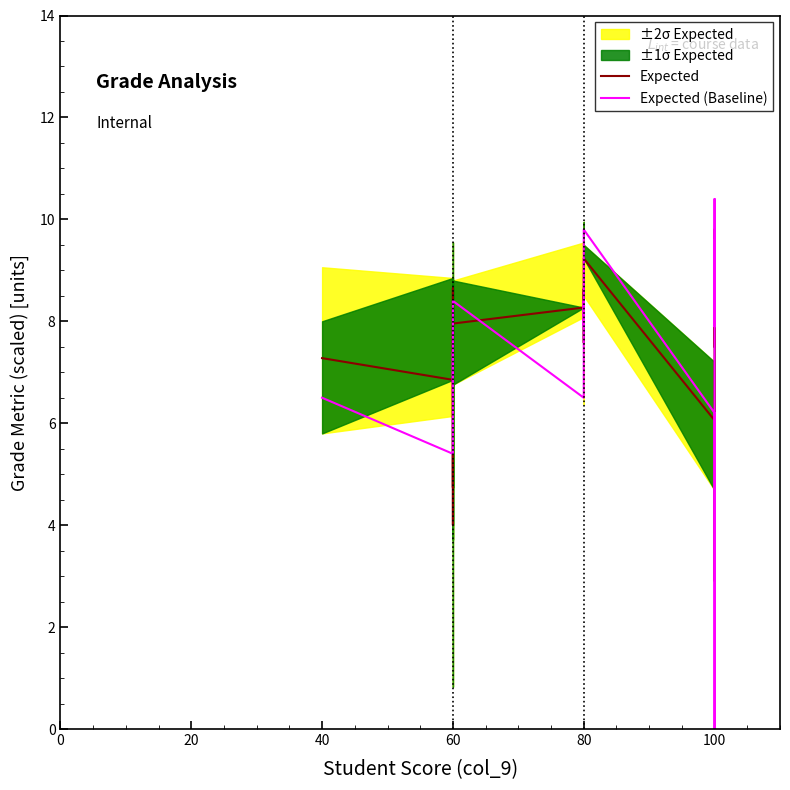

What is the maximum value shown in the chart?

10.4